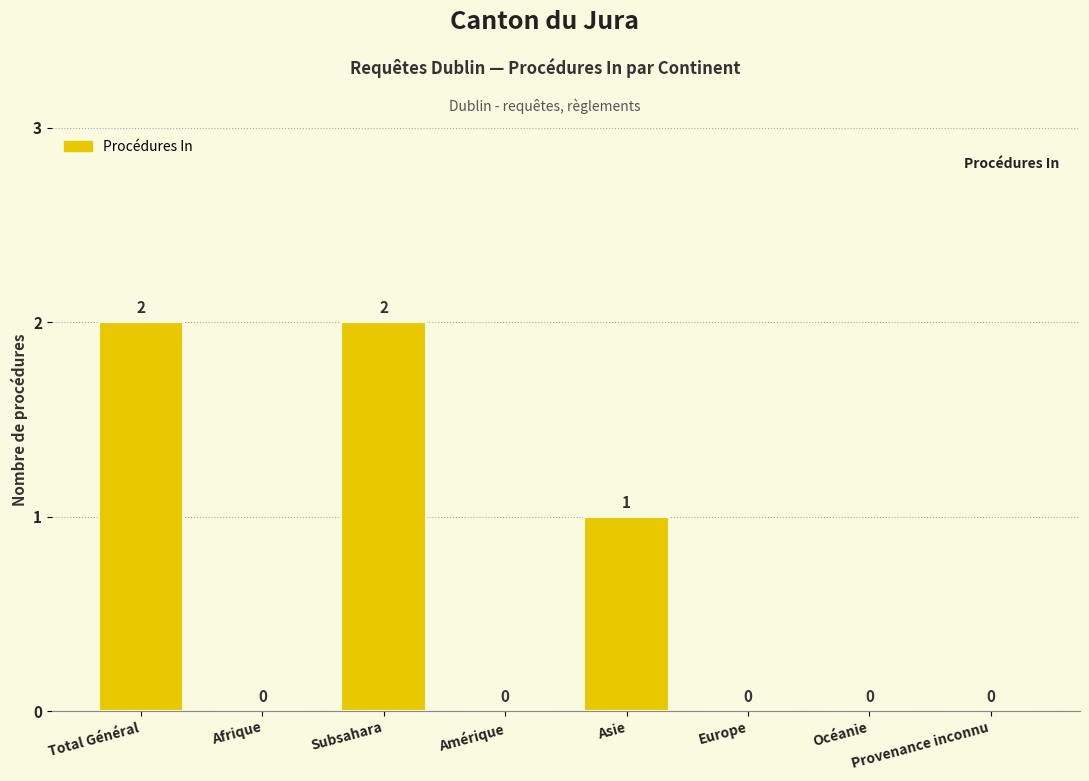

Count the number of categories in the chart.

8